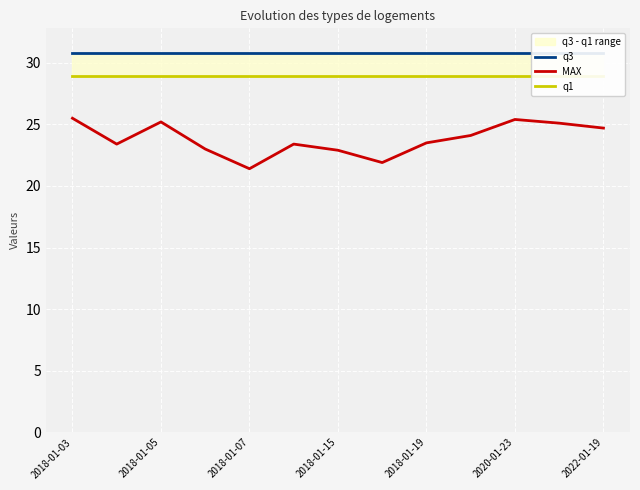

What is the maximum value for MAX?

25.5